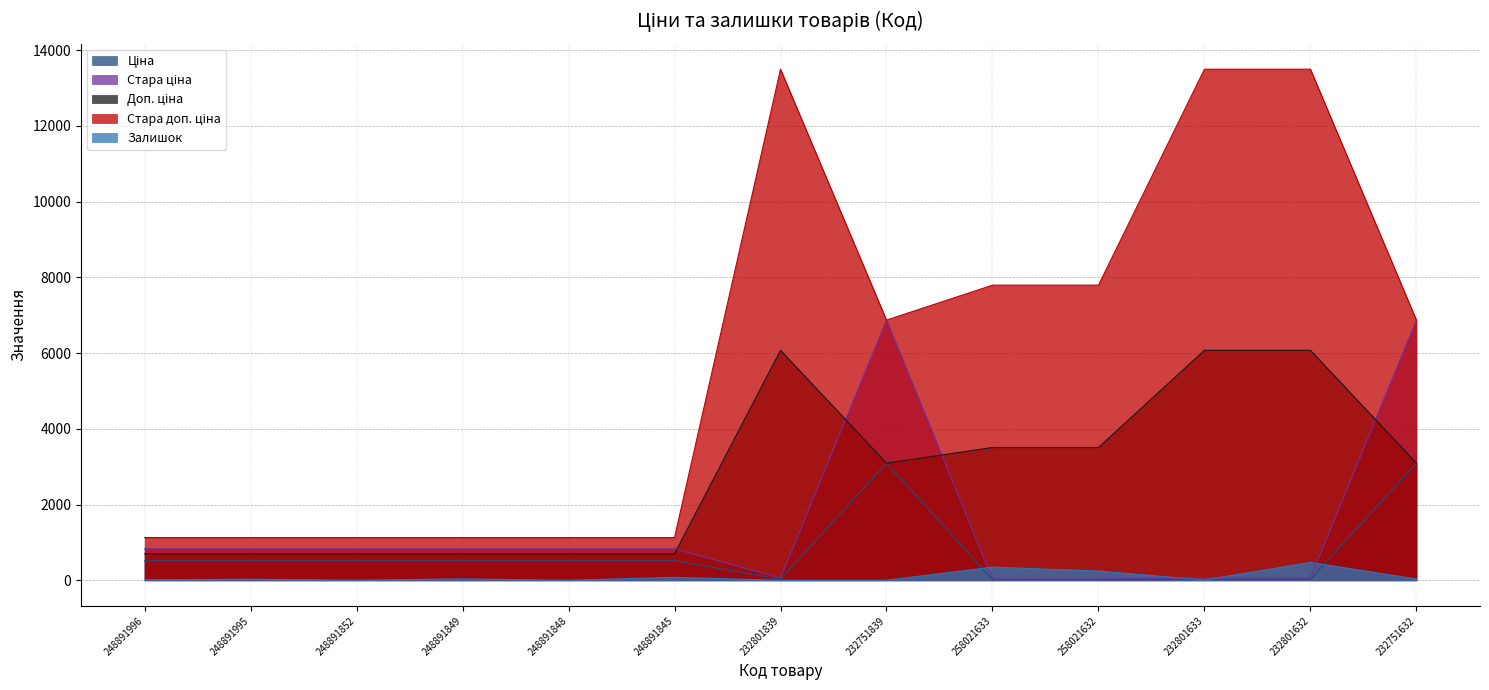

Is the value of Ціна at 248891996 greater than the value of Залишок at 258021633?

Yes